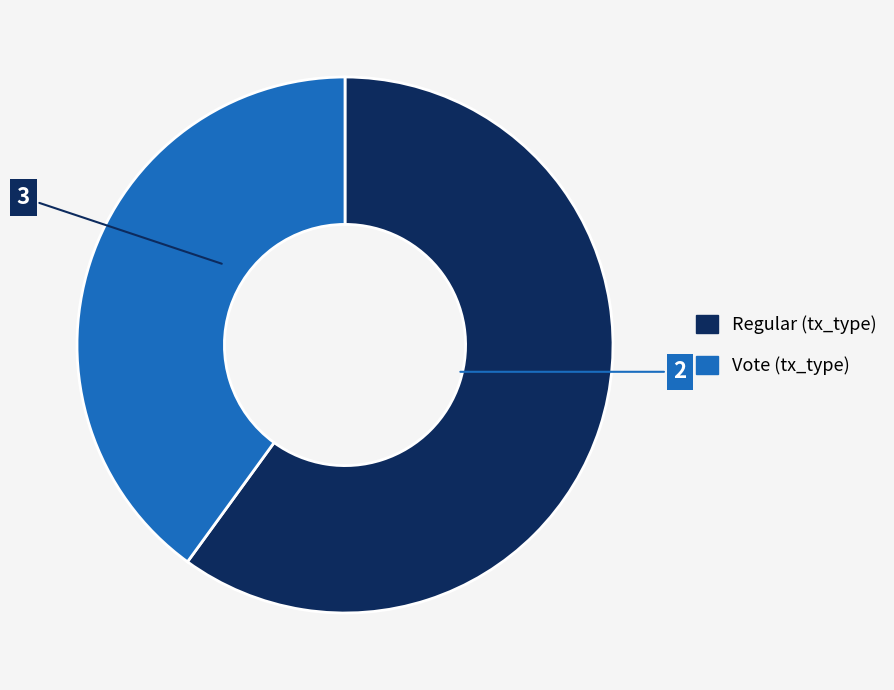

Does any single category account for the majority?

Yes